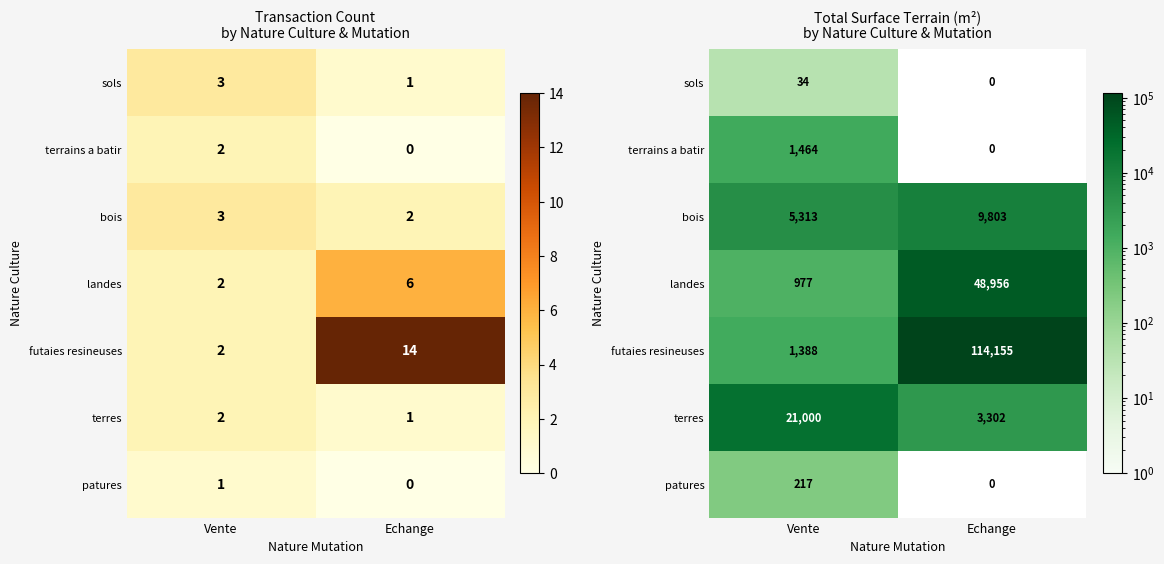

The value of bois at Echange is 13397. True or false?

False